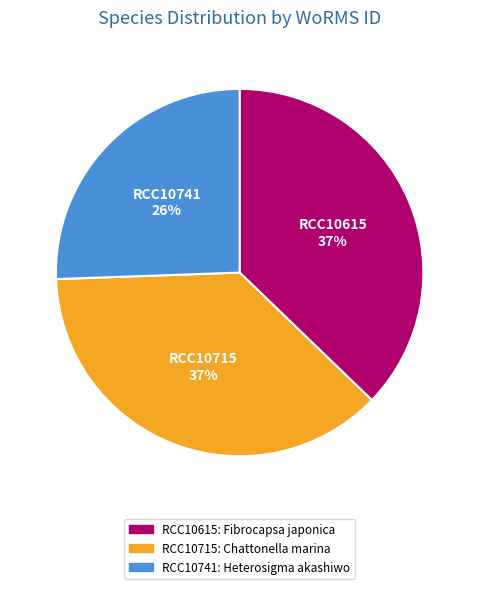

Combined, do RCC10615 and RCC10741 account for over 50%?

Yes